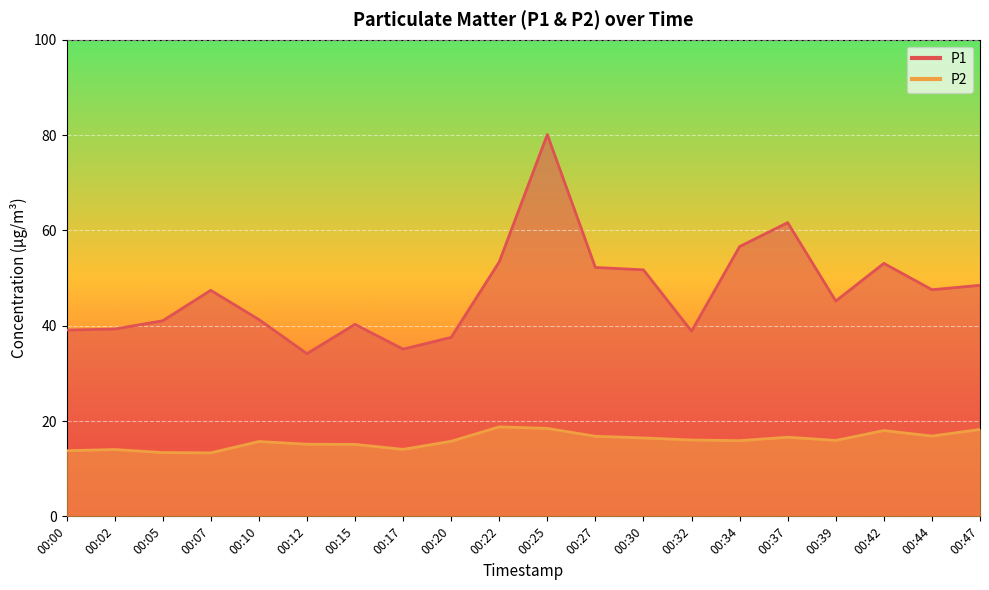

How many lines are shown in the chart?

2